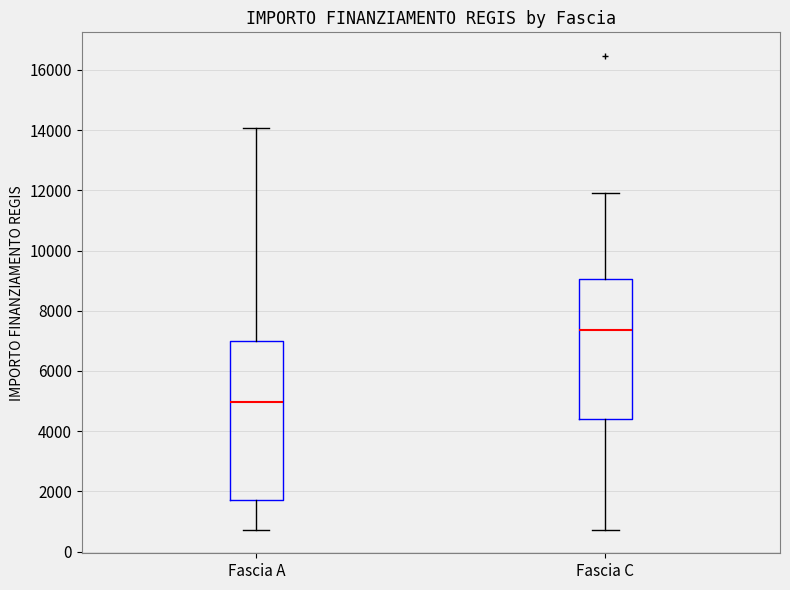

Which box's median line is the lowest?

Fascia A